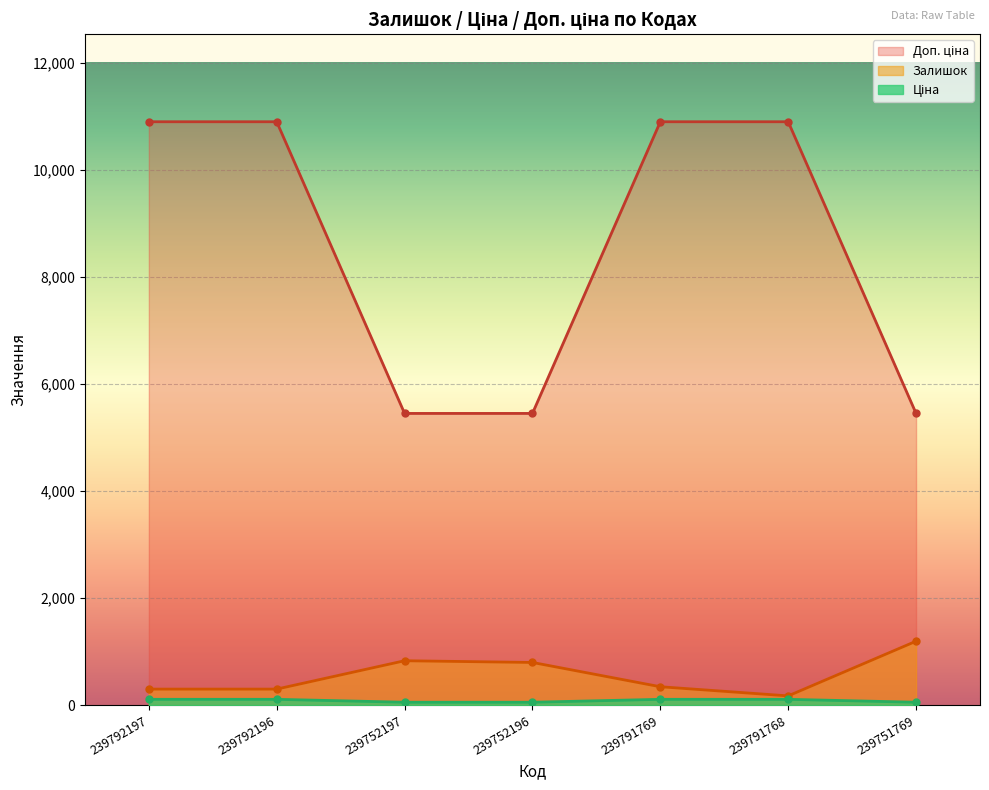

Does the chart display data point markers on the line(s)?

Yes